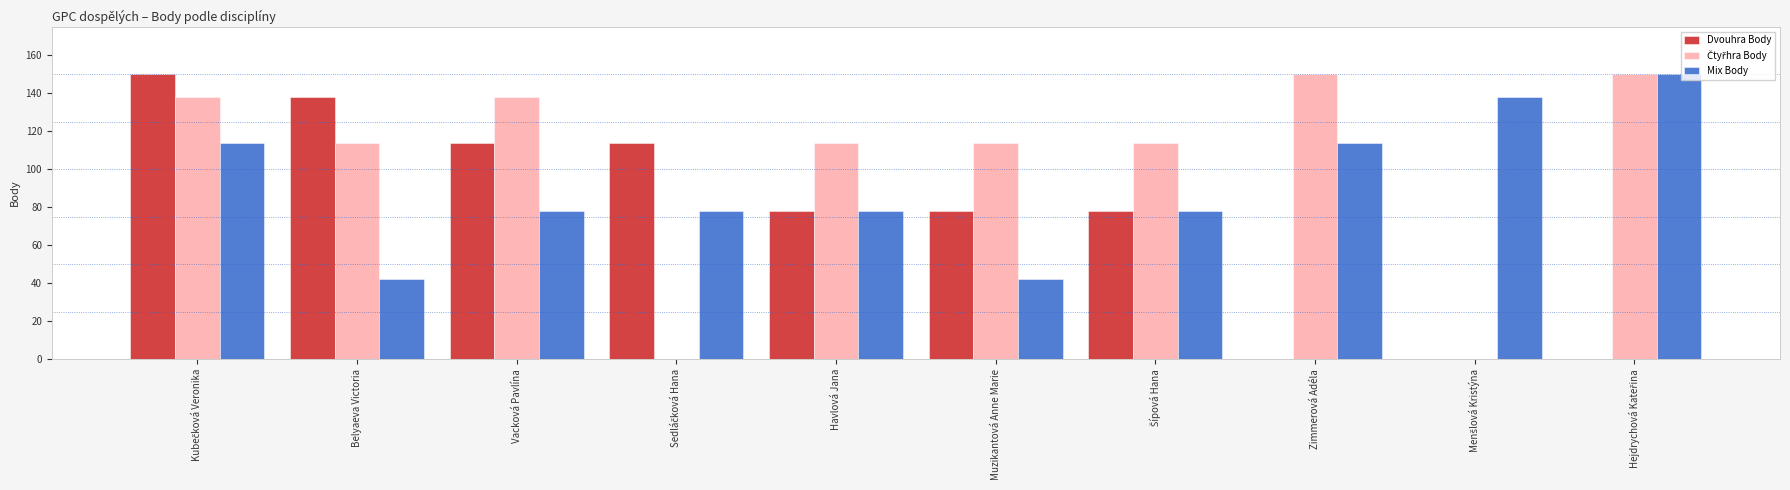

What is the sum of all Dvouhra Body values?

750